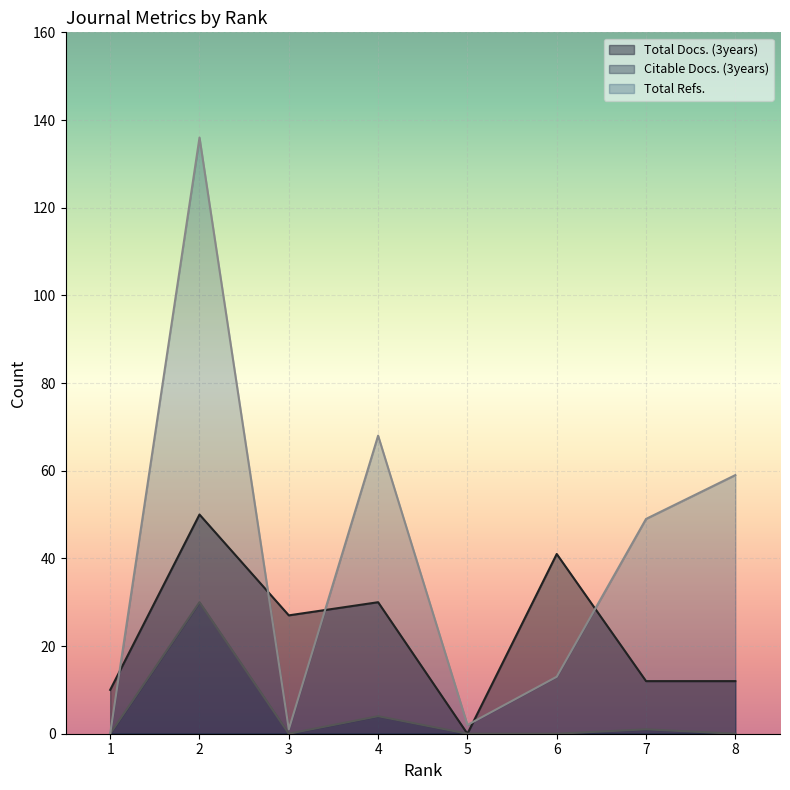

How many lines are shown in the chart?

3